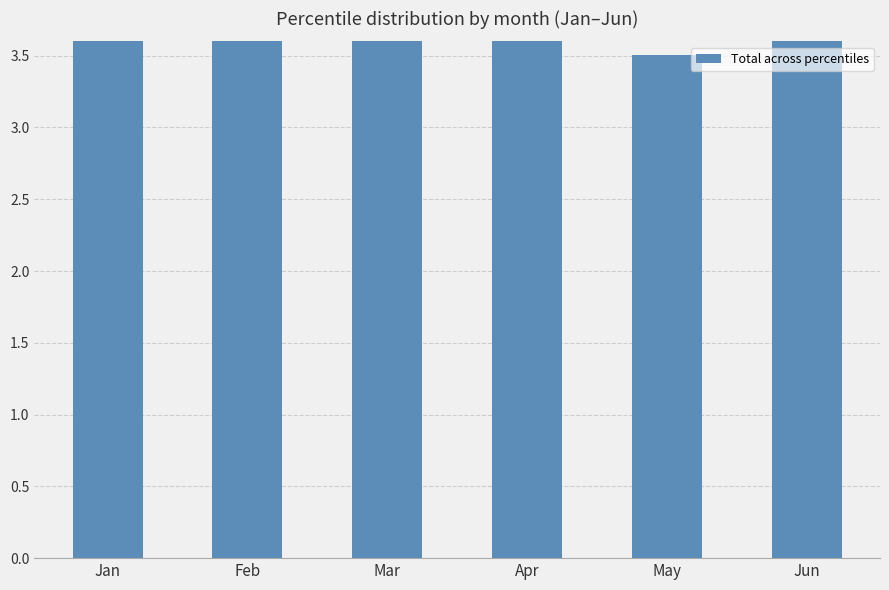

Between Jun and Mar, which is larger?

Jun